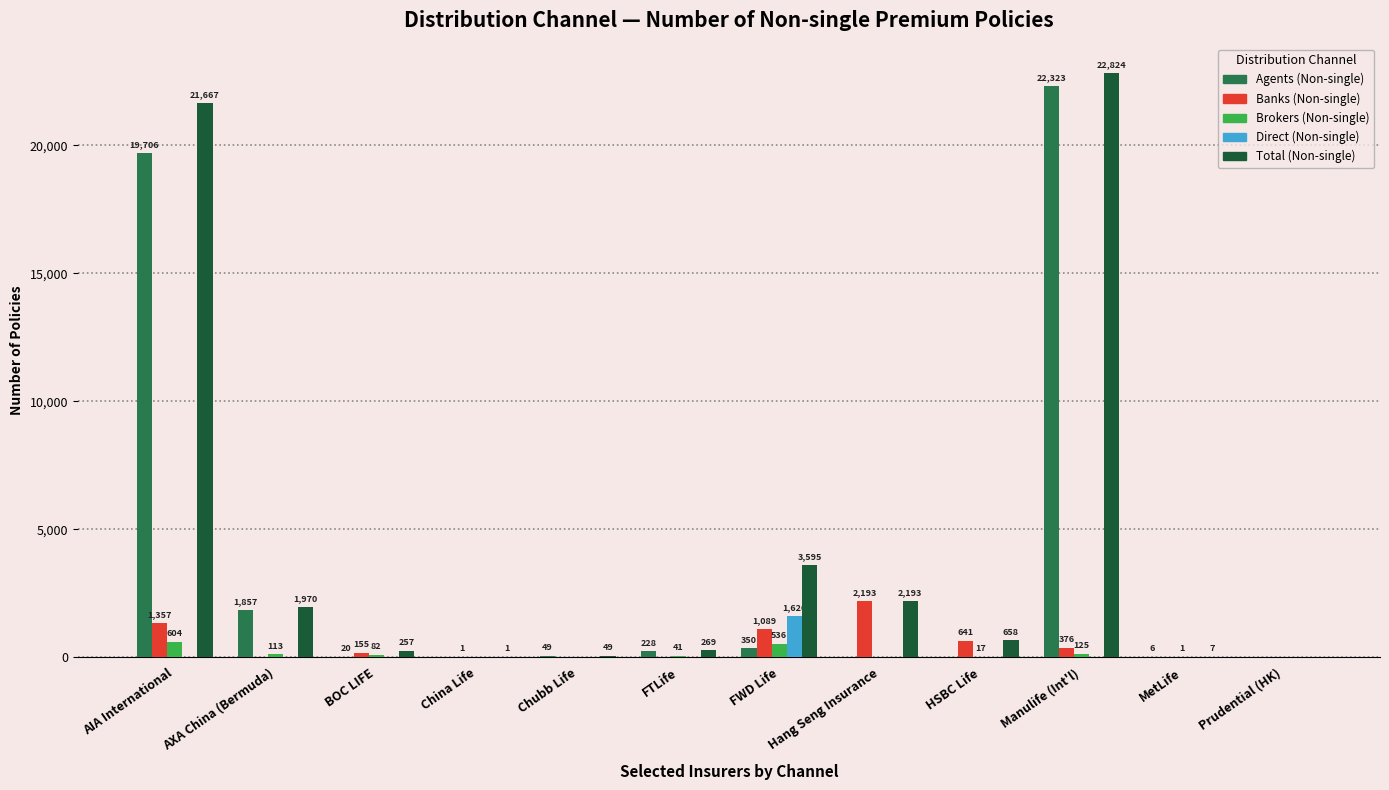

What is the sum of all Total (Non-single) values?

53490